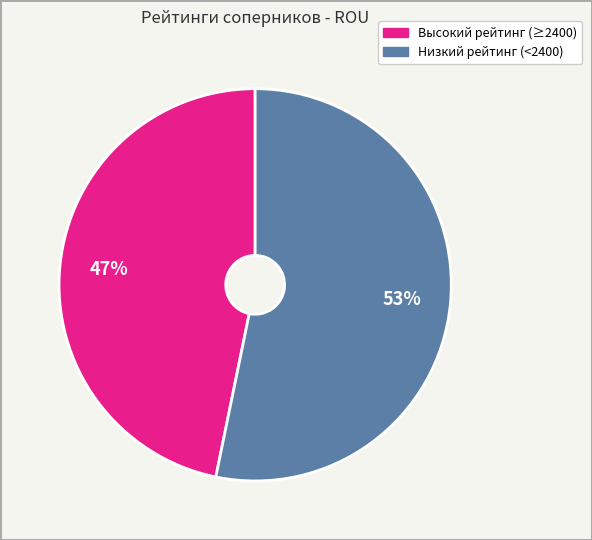

Is there any slice that represents more than half of the pie?

Yes